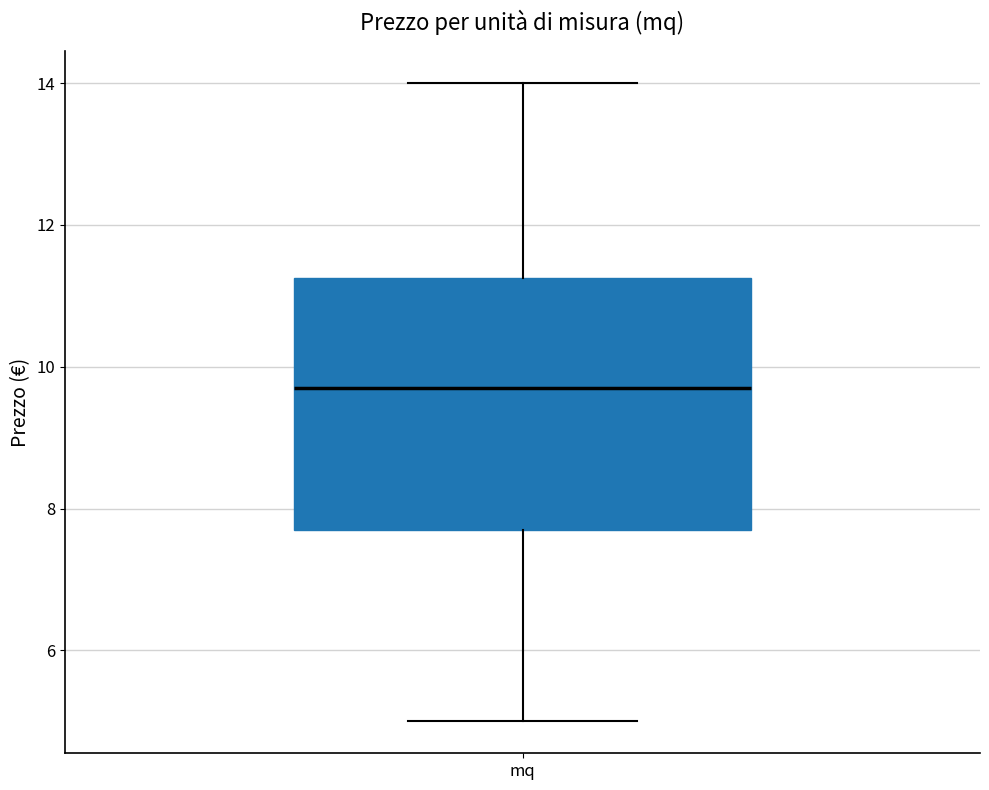

Transcribe this box plot: give where the median line is, the range the box spans, and where the two whiskers end, as read against the y-axis. The values are not printed on the chart, so give them approximately, as read against the axis.

median 9.8, box 7.8 to 11.2, whiskers 5.0 to 14.0